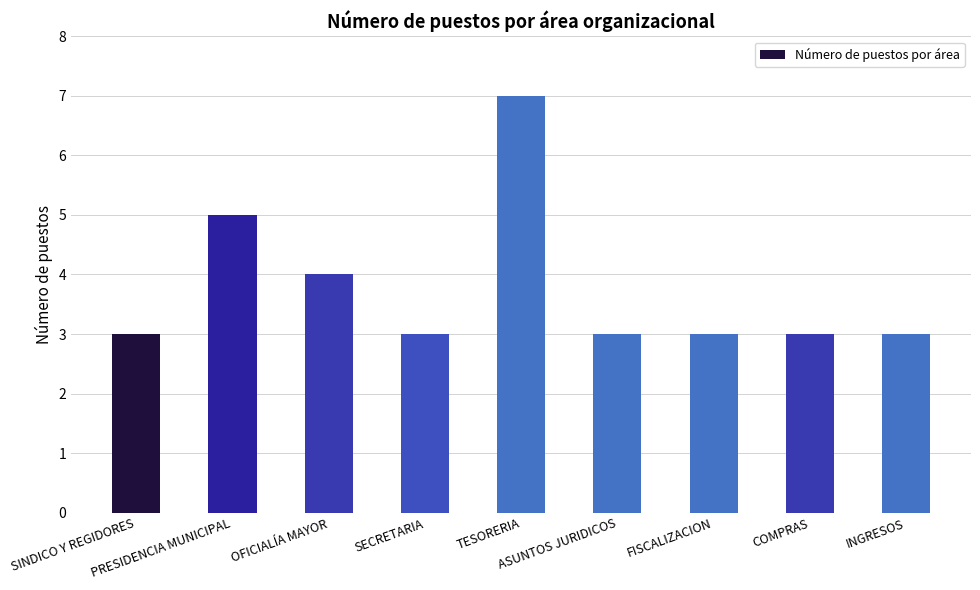

What is the minimum value shown in the chart?

3